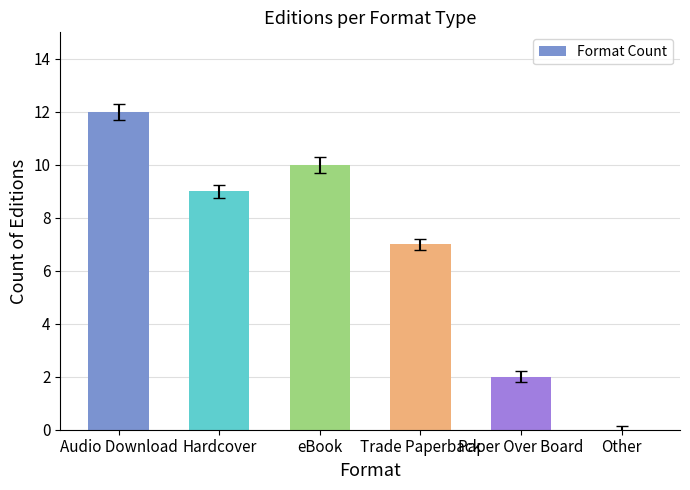

What is the change in value from Hardcover to Trade Paperback?

-2